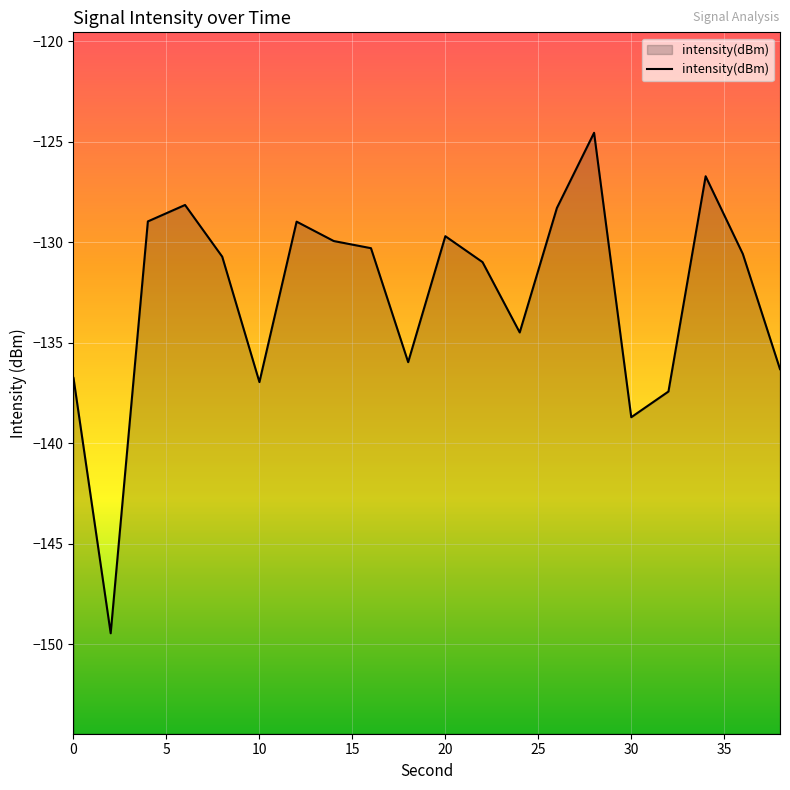

True or false: the data shows -129.7 at 20.

True